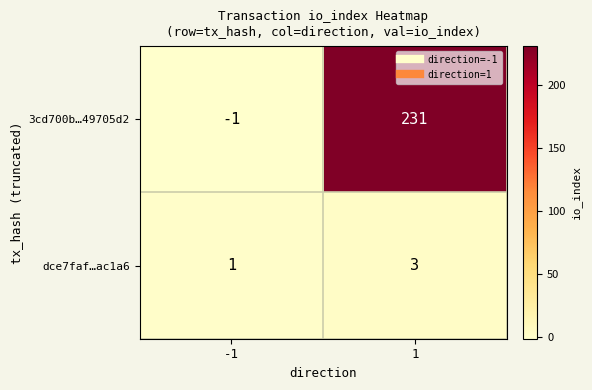

What is the maximum value for 3cd700b…49705d2?

231